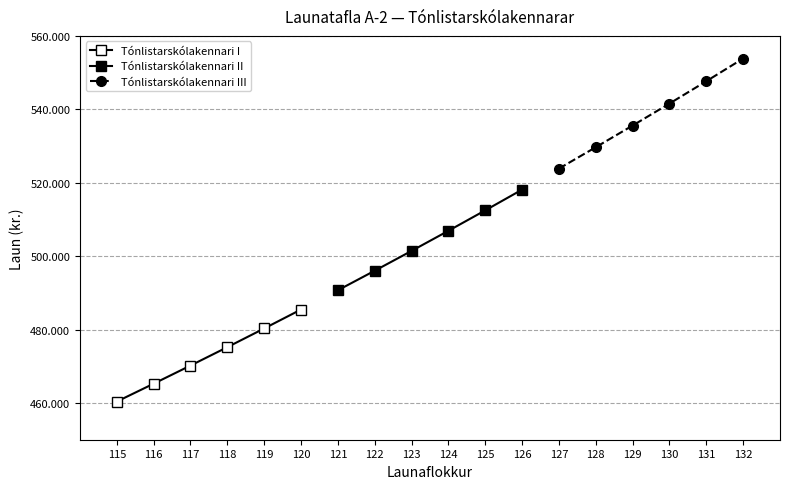

Between 119 and 117, which is larger?

119